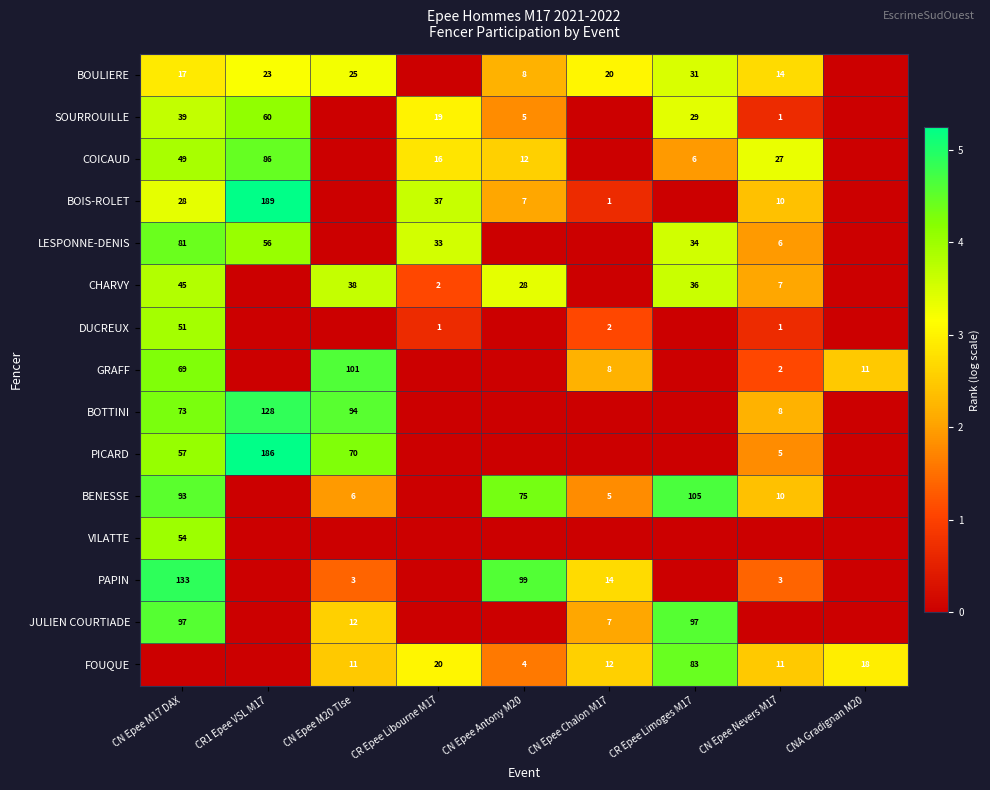

True or false: PAPIN has a value of 2 at CN Epee Nevers M17.

False